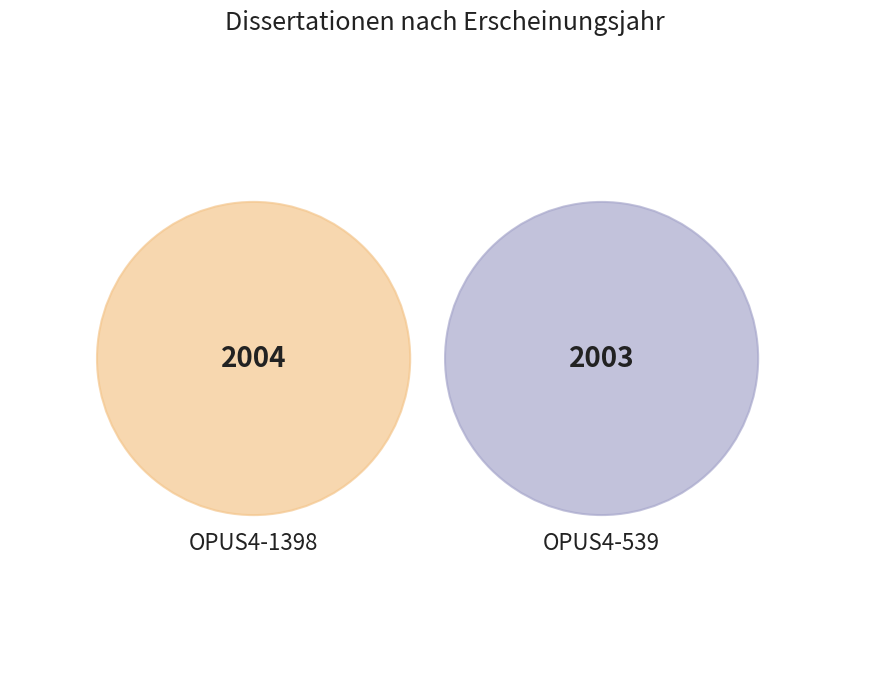

What percentage do OPUS4-539 and OPUS4-1398 together represent?

100.0%